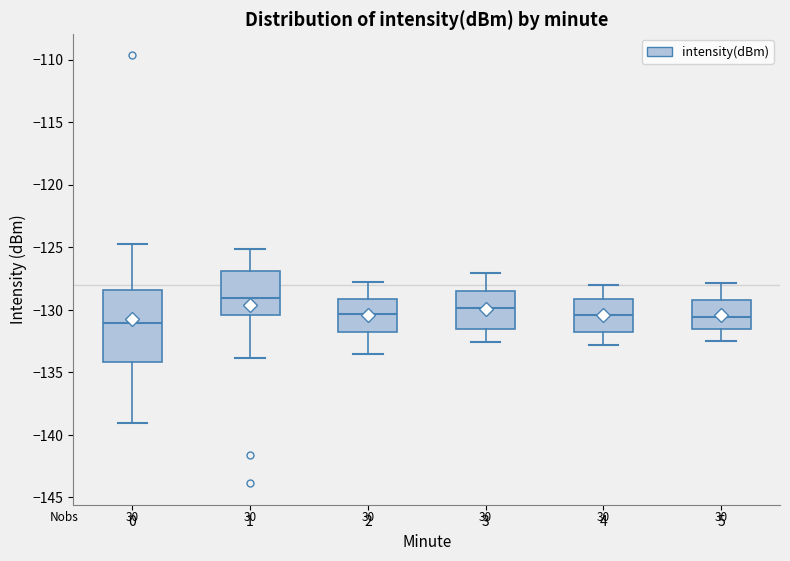

Reading left to right, transcribe this box plot: for each box, give where its median line is, the range the box spans, and where its two whiskers end, as read against the y-axis. The values are not printed on the chart, so give them approximately, as read against the axis.

0: median -131.0, box -134.0 to -128.5, whiskers -139.0 to -124.5
1: median -129.0, box -130.5 to -127.0, whiskers -134.0 to -125.0
2: median -130.5, box -132.0 to -129.0, whiskers -133.5 to -128.0
3: median -130.0, box -131.5 to -128.5, whiskers -132.5 to -127.0
4: median -130.5, box -132.0 to -129.0, whiskers -133.0 to -128.0
5: median -130.5, box -131.5 to -129.0, whiskers -132.5 to -128.0